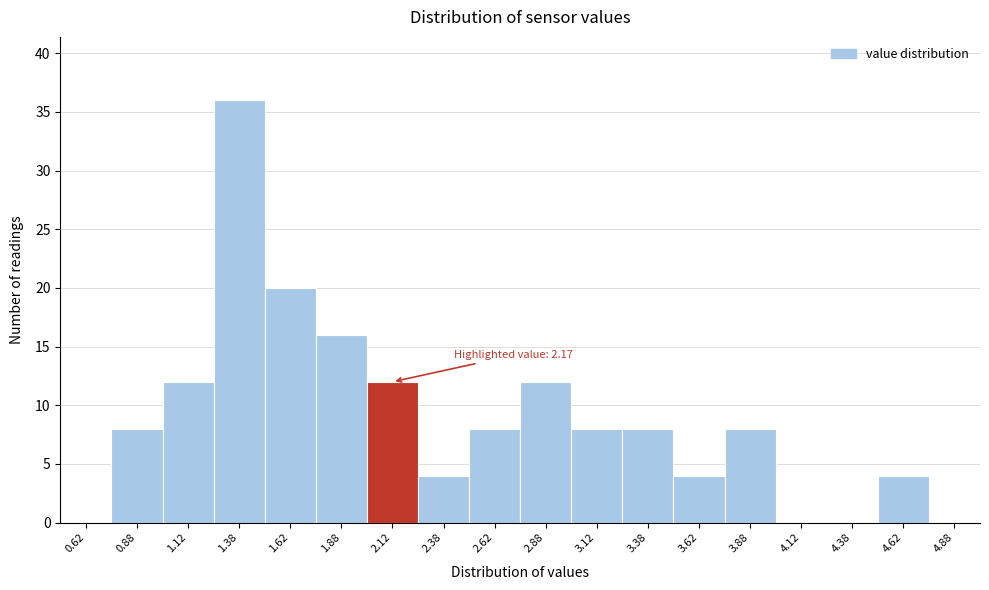

Over which range of the x-axis is the bar tallest?

1.25 to 1.50